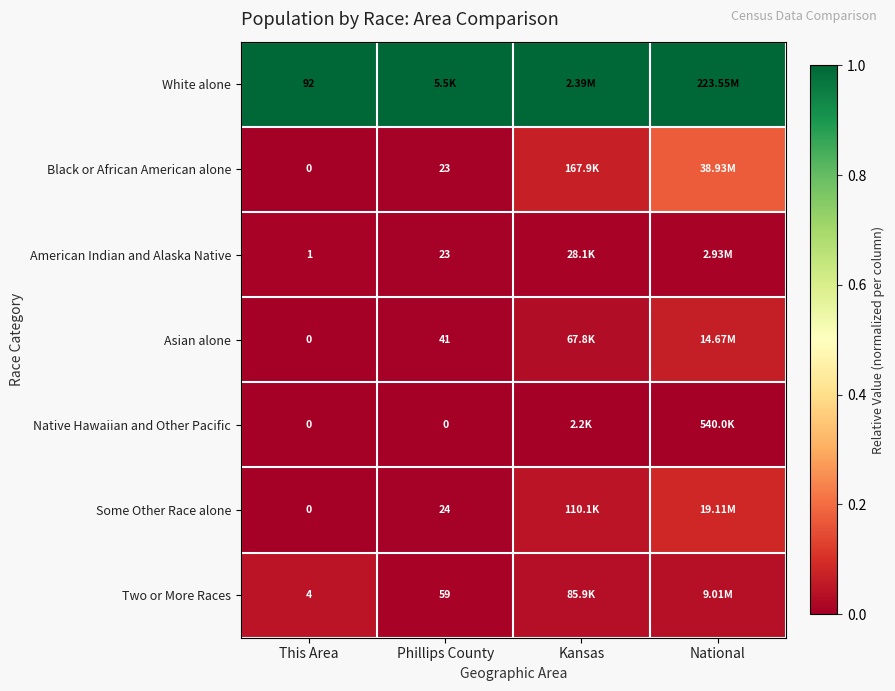

Which category has the lowest value across all series?

This Area